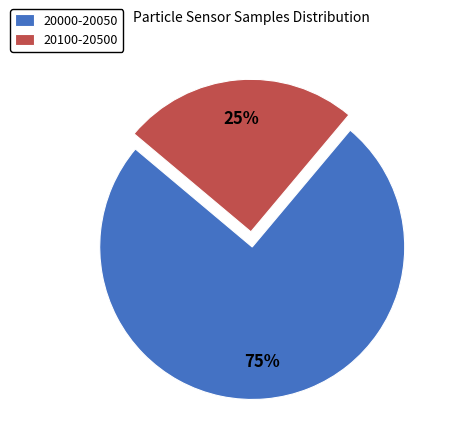

To the nearest percent, what is the difference between the largest and smallest slice percentages?

50%